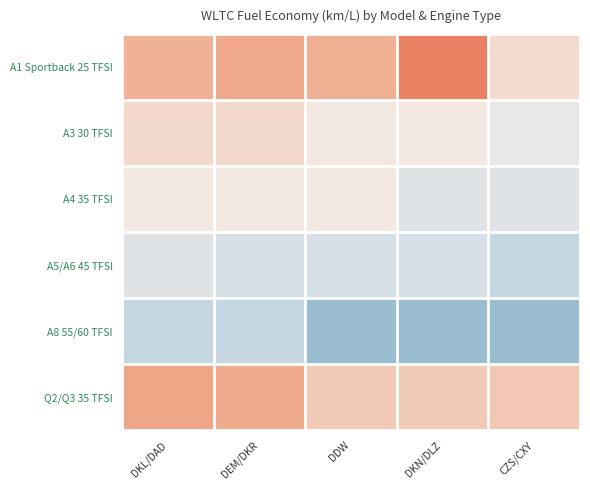

How many data points does each series have?

5